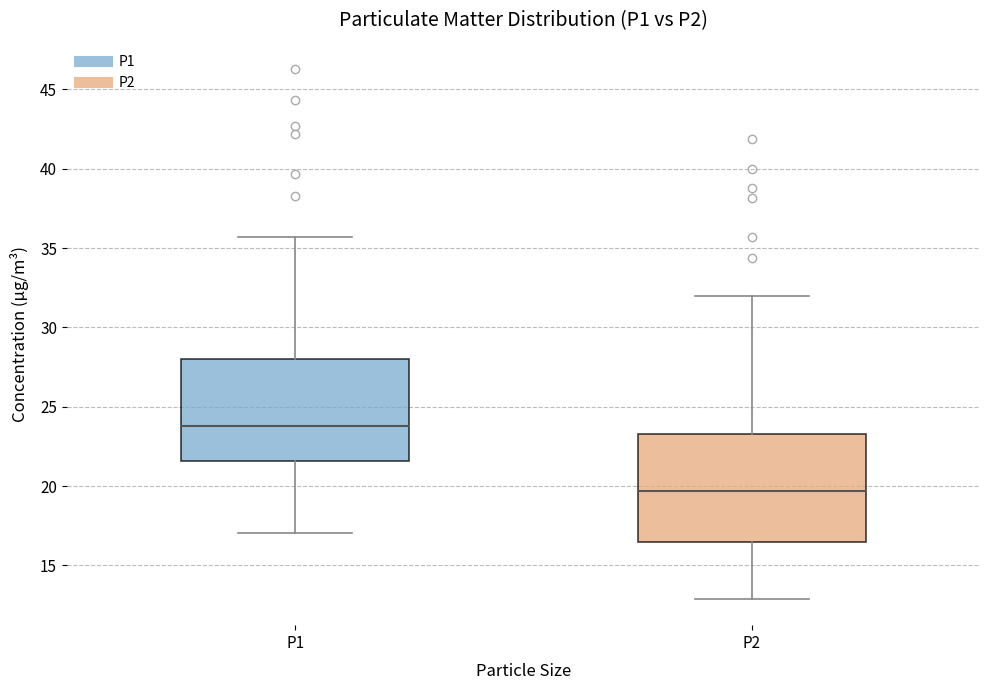

Where is the upper edge of the box for P2 on the y-axis? The values are not printed on the chart, so give them approximately, as read against the axis.

23.5